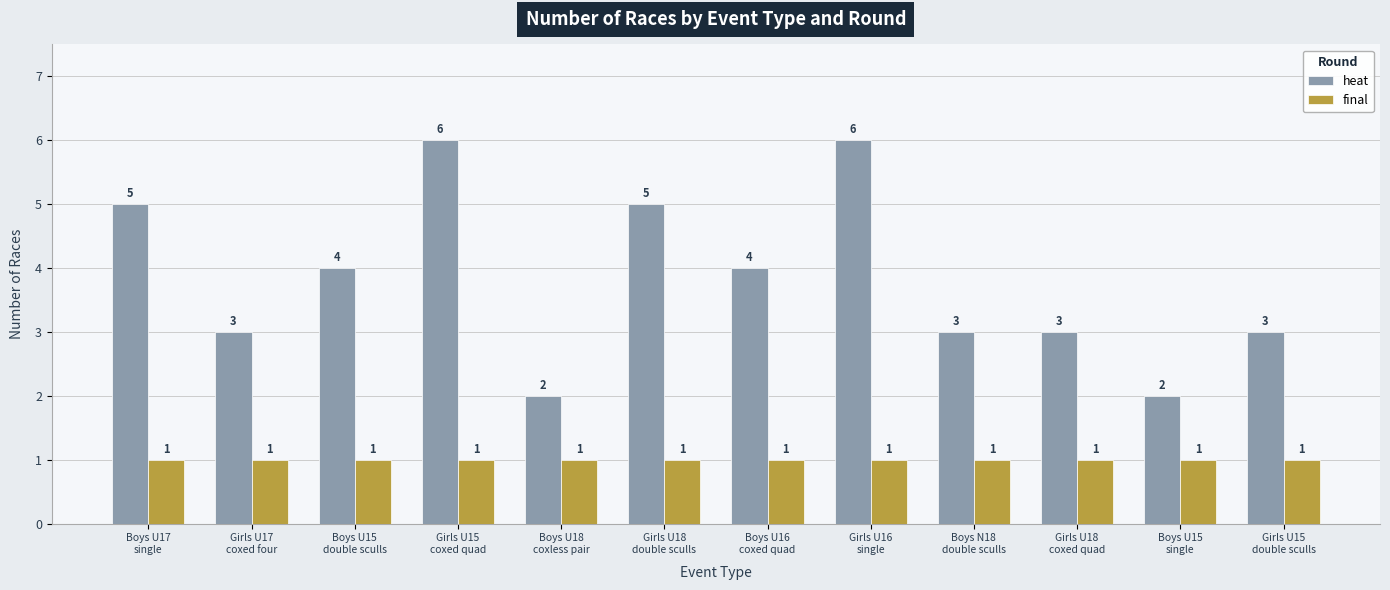

Reading right to left, list all the values displayed in this chart.

heat: Girls U15
double sculls=3	Boys U15
single=2	Girls U18
coxed quad=3	Boys N18
double sculls=3	Girls U16
single=6	Boys U16
coxed quad=4	Girls U18
double sculls=5	Boys U18
coxless pair=2	Girls U15
coxed quad=6	Boys U15
double sculls=4	Girls U17
coxed four=3	Boys U17
single=5
final: Girls U15
double sculls=1	Boys U15
single=1	Girls U18
coxed quad=1	Boys N18
double sculls=1	Girls U16
single=1	Boys U16
coxed quad=1	Girls U18
double sculls=1	Boys U18
coxless pair=1	Girls U15
coxed quad=1	Boys U15
double sculls=1	Girls U17
coxed four=1	Boys U17
single=1